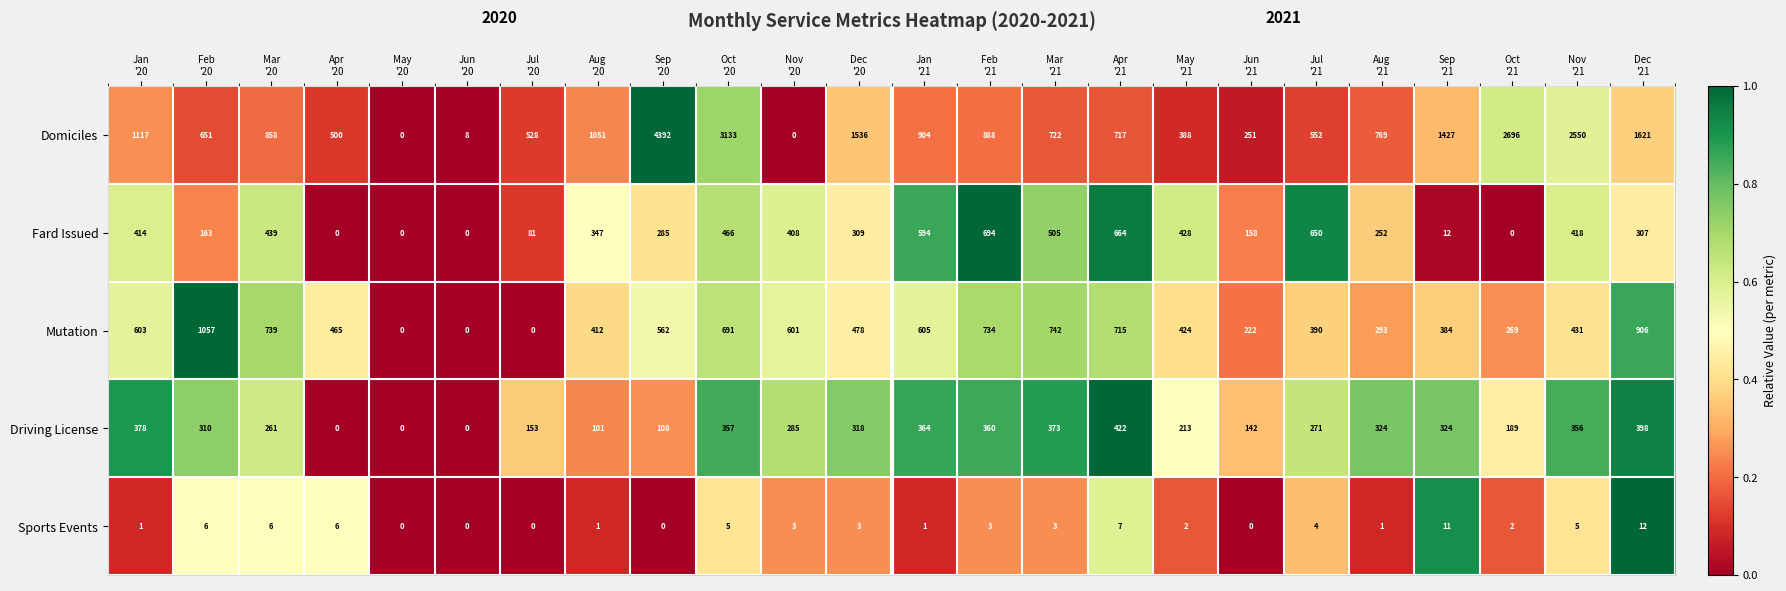

Count the number of categories in the chart.

24